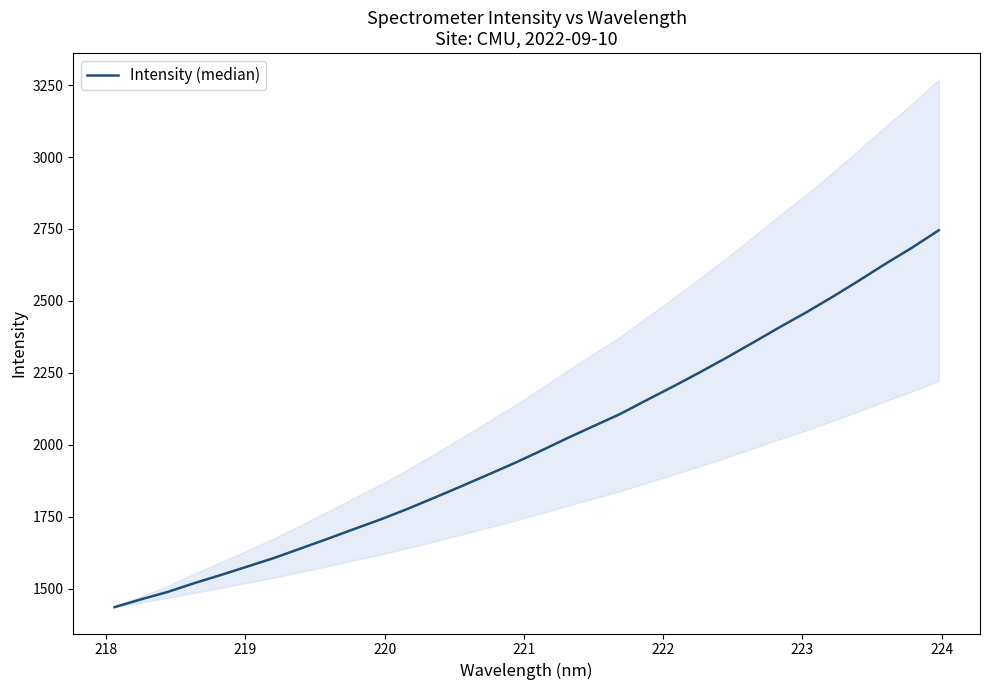

True or false: there are more than 0 points higher than both neighbors.

False